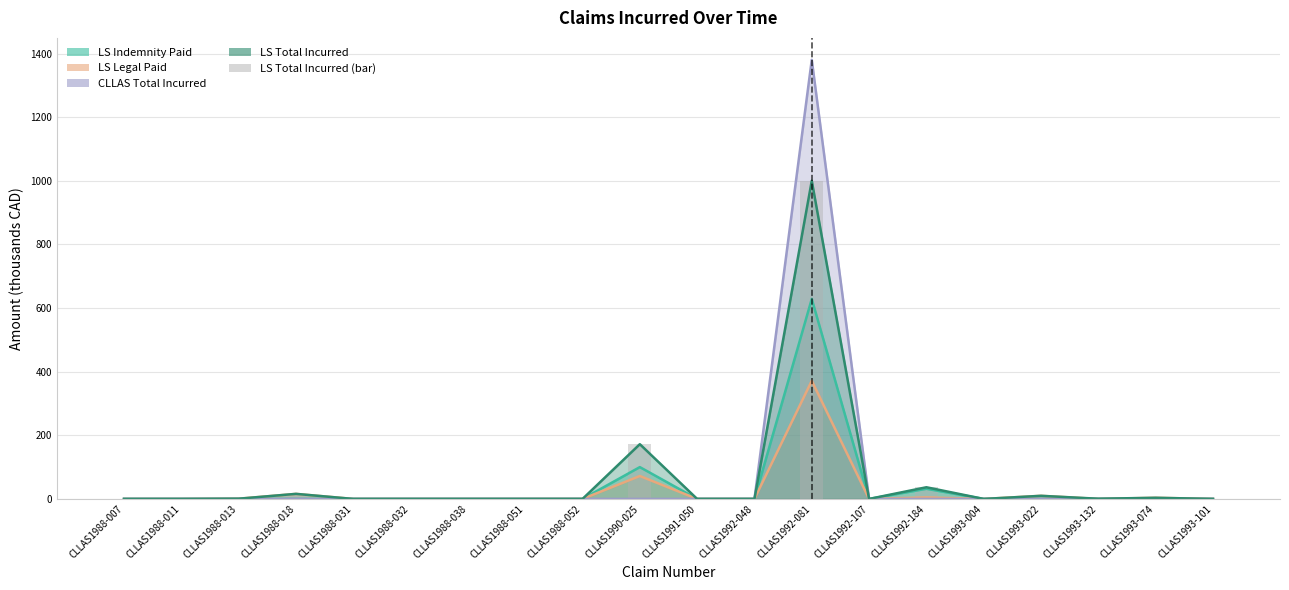

Reading left to right, extract all data points from this chart.

CLLAS1988-007=0.0	CLLAS1988-011=0.0	CLLAS1988-013=0.7	CLLAS1988-018=15.9	CLLAS1988-031=0.0	CLLAS1988-032=0.0	CLLAS1988-038=0.0	CLLAS1988-051=0.0	CLLAS1988-052=0.0	CLLAS1990-025=172.1	CLLAS1991-050=0.0	CLLAS1992-048=0.0	CLLAS1992-081=1000.0	CLLAS1992-107=0.0	CLLAS1992-184=36.7	CLLAS1993-004=0.0	CLLAS1993-022=9.8	CLLAS1993-132=0.6	CLLAS1993-074=3.6	CLLAS1993-101=0.0